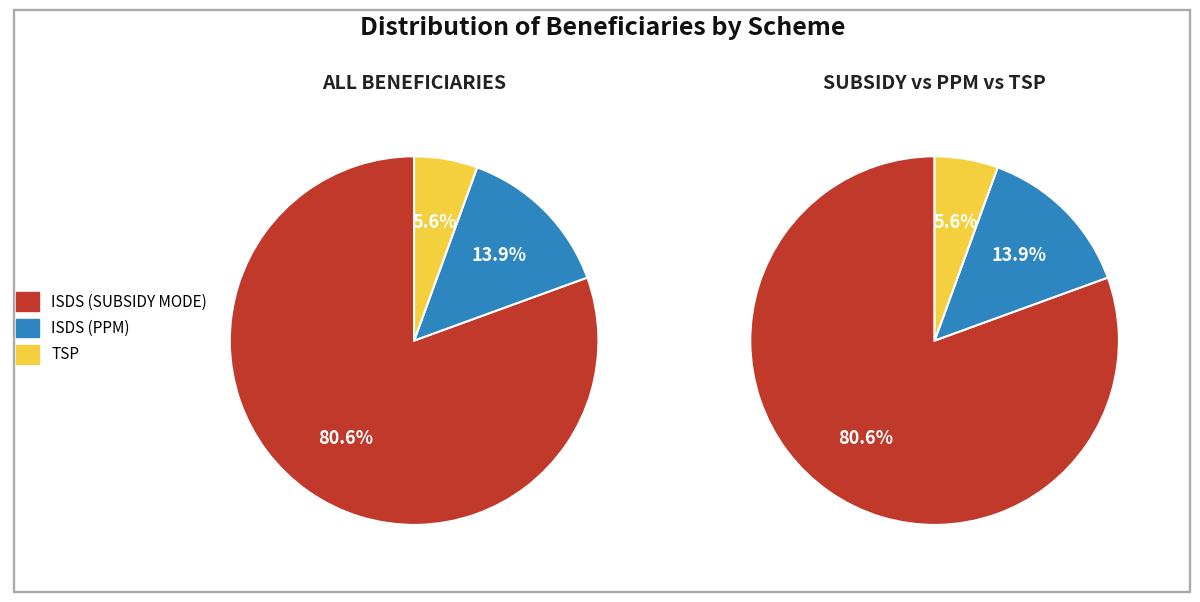

How many slices are in this pie chart?

3